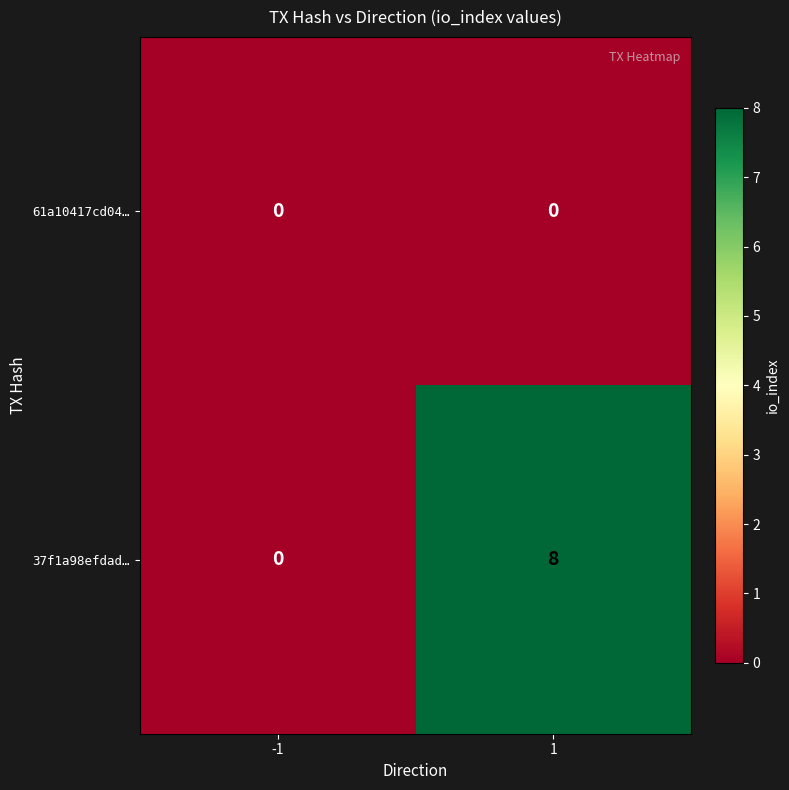

Which series changed the most between -1 and 1?

37f1a98efdad…